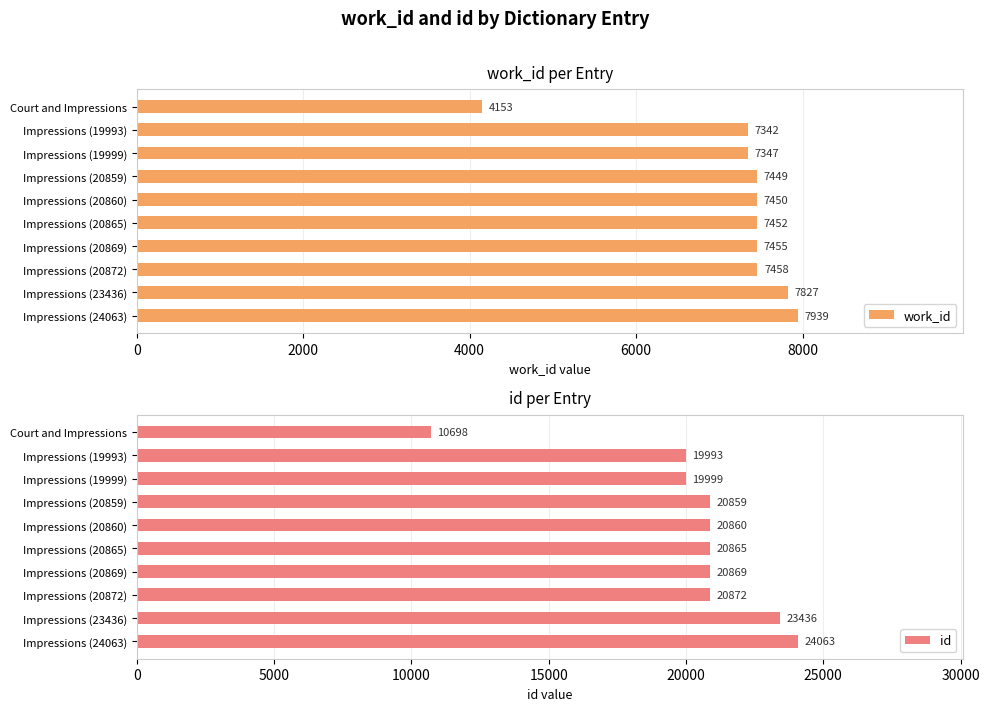

Does the chart contain stacked bars?

No